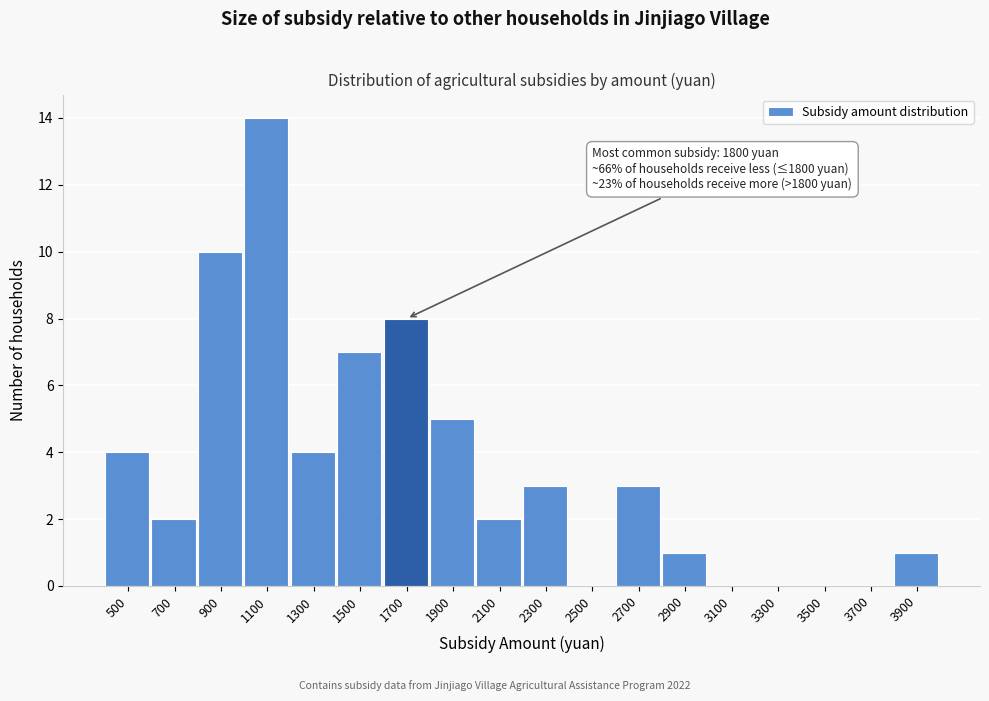

Reading left to right, what are all the values shown in this chart?

500=4	700=2	900=10	1100=14	1300=4	1500=7	1700=8	1900=5	2100=2	2300=3	2500=0	2700=3	2900=1	3100=0	3300=0	3500=0	3700=0	3900=1